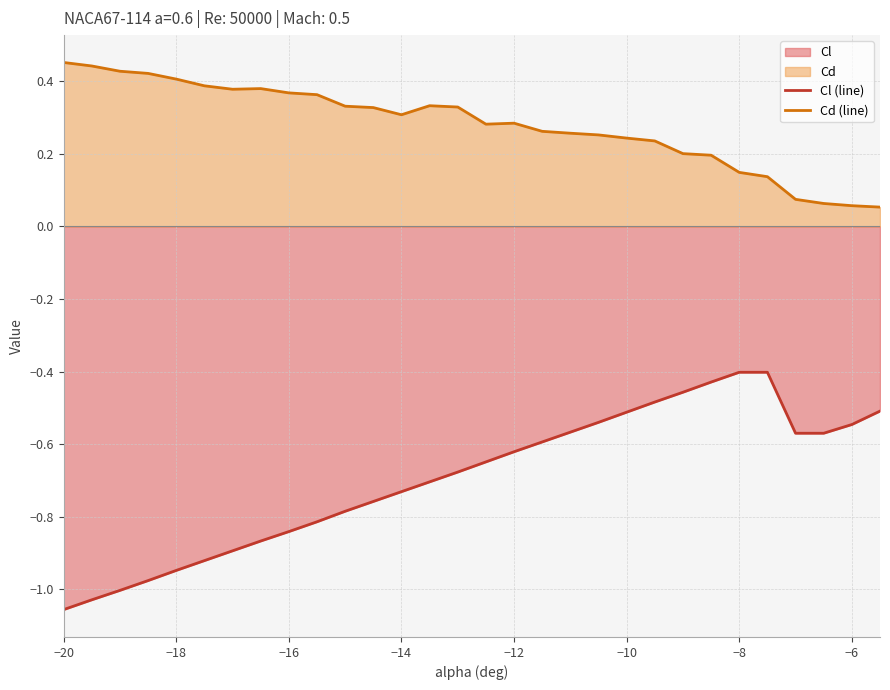

What is the highest value of the Cd (line) series?

0.5